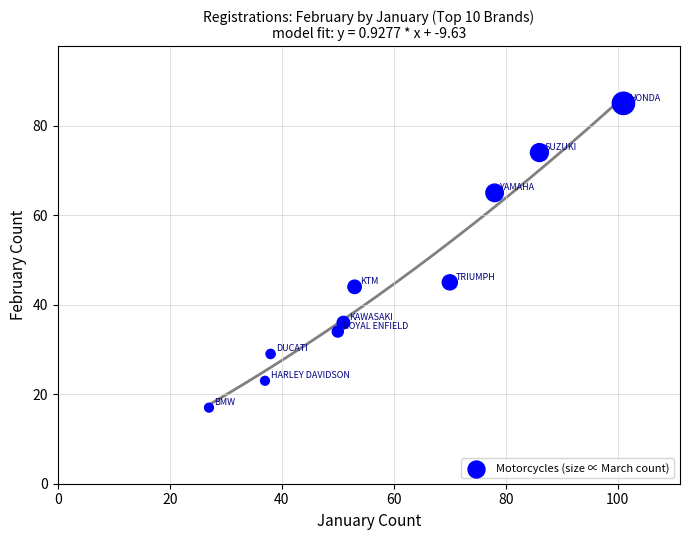

What Y value in the scatter plot is closest to 51?

45